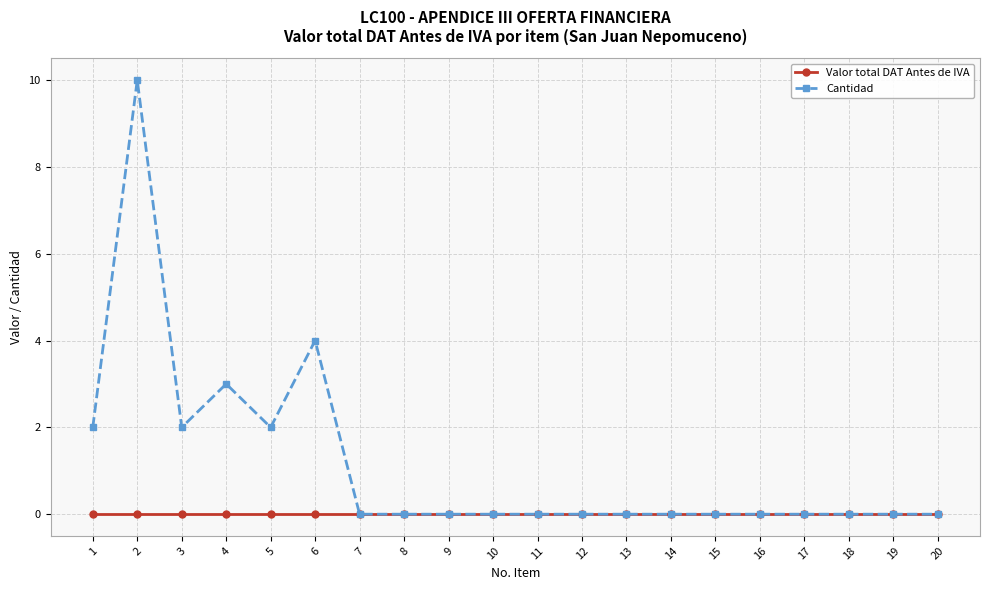

What is the difference between the highest and lowest values at 6?

4